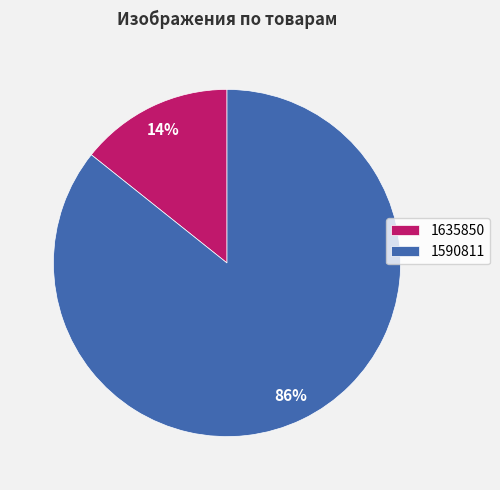

Which slice is the smallest?

1635850